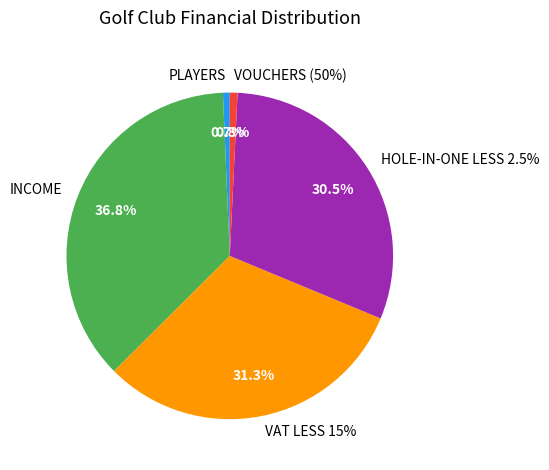

Does any single category account for the majority?

No